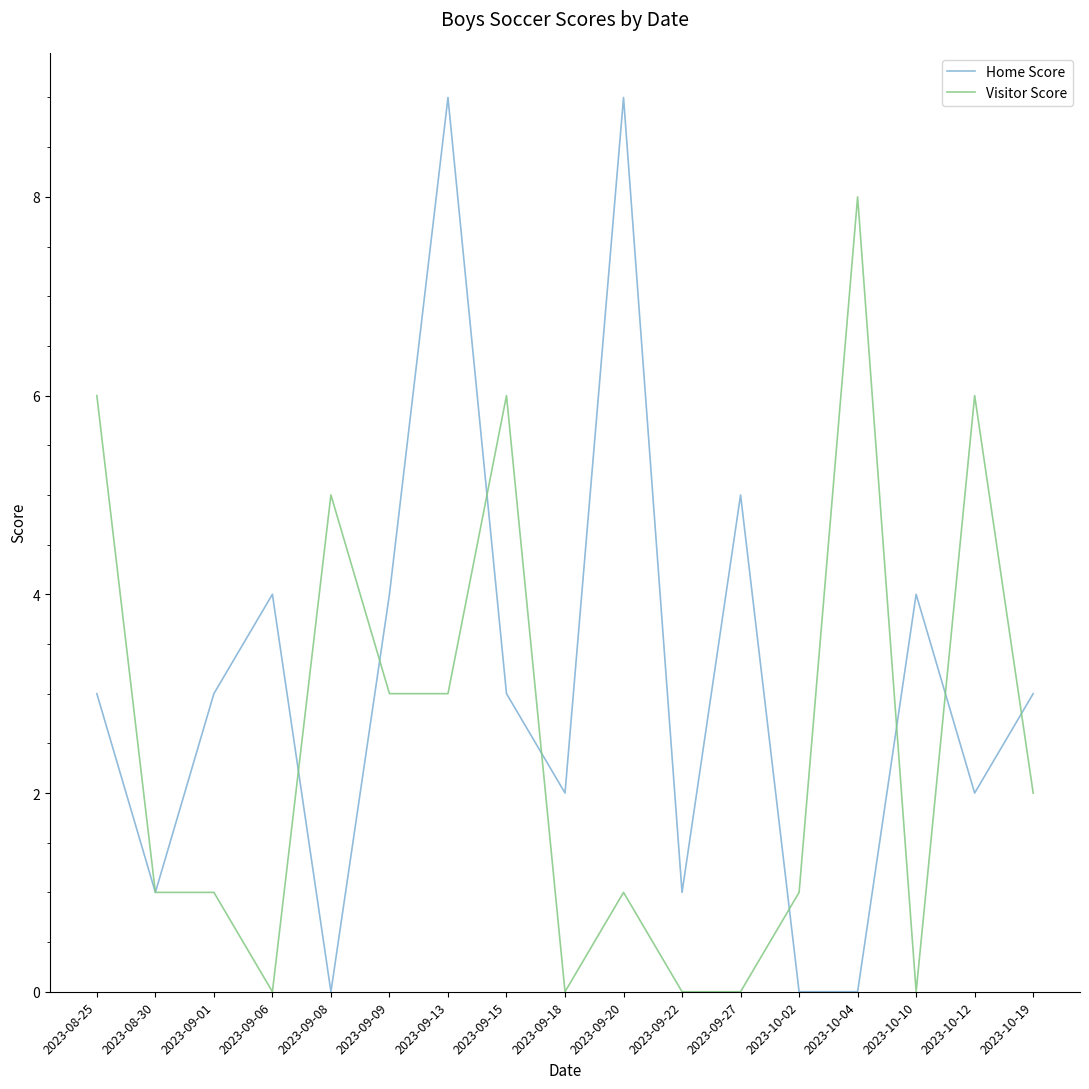

At 2023-10-10, list the series in order from smallest to largest.

Visitor Score, Home Score